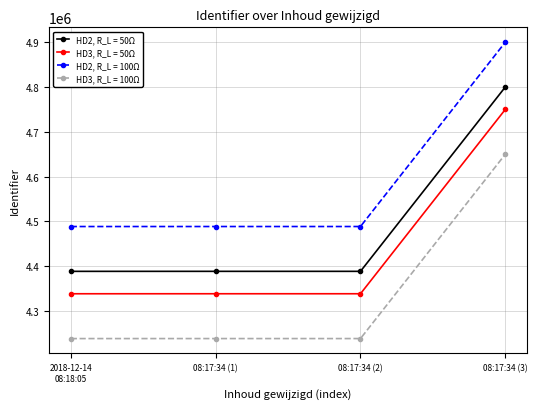

The value of HD2, R_L = 50Ω at 08:17:34 (2) is 2677090. True or false?

False